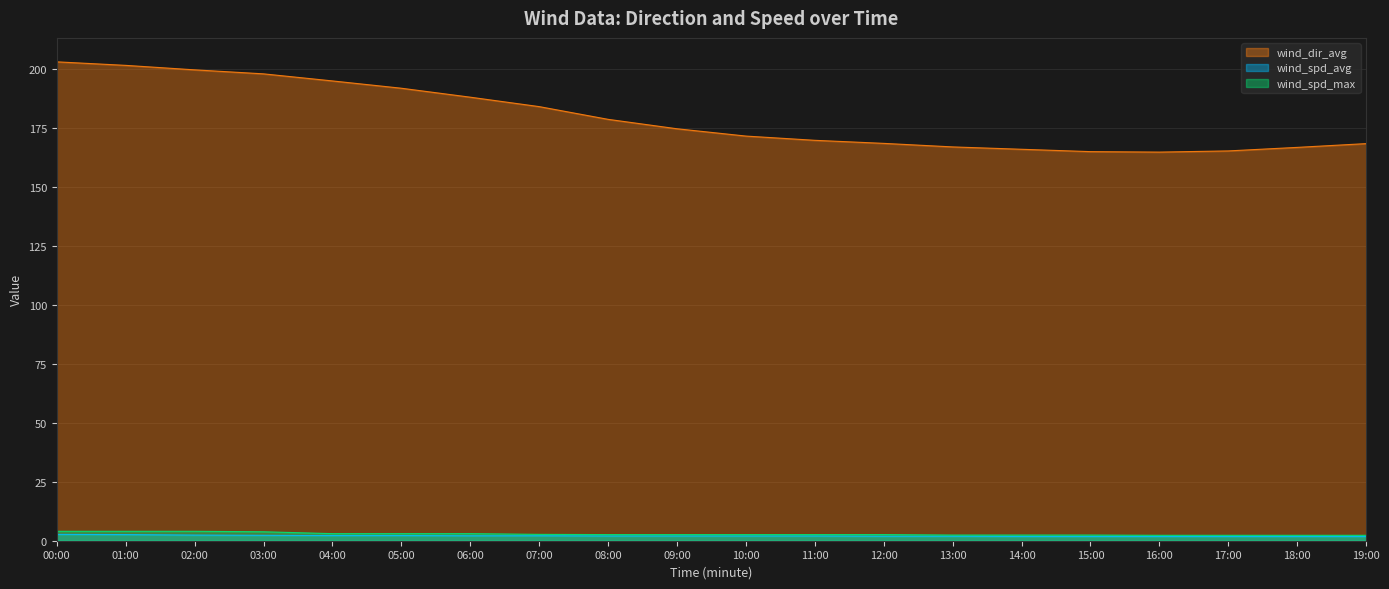

Reading left to right, transcribe all the data shown in this chart.

wind_dir_avg: 00:00=203.2	01:00=201.7	02:00=199.8	03:00=198.1	04:00=195.1	05:00=192.0	06:00=188.2	07:00=184.2	08:00=178.8	09:00=174.8	10:00=171.7	11:00=169.9	12:00=168.6	13:00=167.1	14:00=166.1	15:00=165.1	16:00=164.9	17:00=165.4	18:00=166.9	19:00=168.5
wind_spd_avg: 00:00=2.7	01:00=2.6	02:00=2.4	03:00=2.3	04:00=2.2	05:00=2.2	06:00=2.1	07:00=2.1	08:00=2.0	09:00=2.0	10:00=2.0	11:00=2.0	12:00=1.9	13:00=1.9	14:00=1.8	15:00=1.8	16:00=1.8	17:00=1.8	18:00=1.8	19:00=1.8
wind_spd_max: 00:00=4.0	01:00=4.0	02:00=4.0	03:00=3.8	04:00=3.0	05:00=3.0	06:00=3.0	07:00=2.7	08:00=2.6	09:00=2.6	10:00=2.6	11:00=2.6	12:00=2.6	13:00=2.4	14:00=2.4	15:00=2.4	16:00=2.3	17:00=2.3	18:00=2.3	19:00=2.3